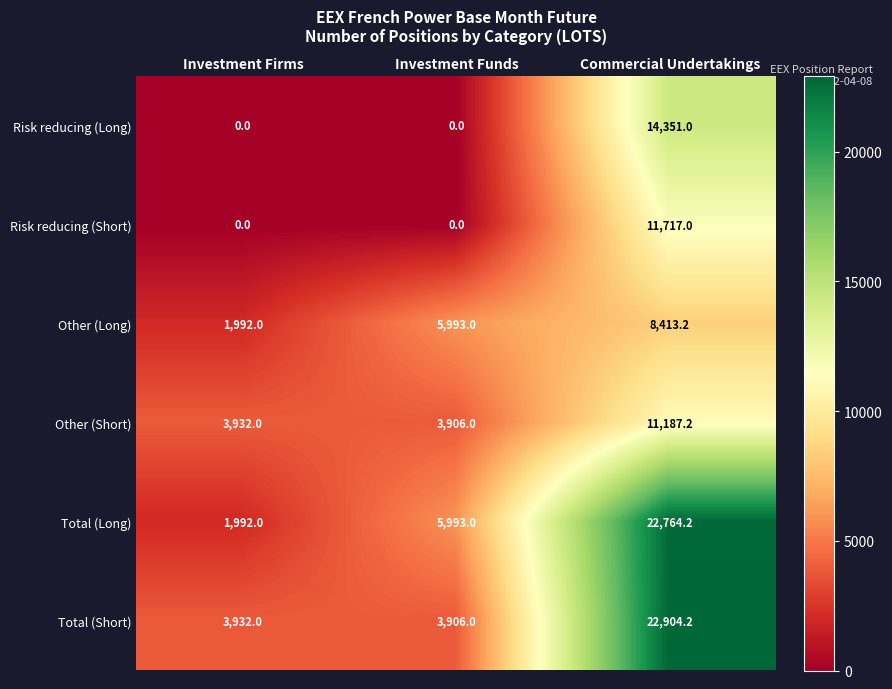

Which category has the highest value in the Other (Long) series?

Commercial Undertakings